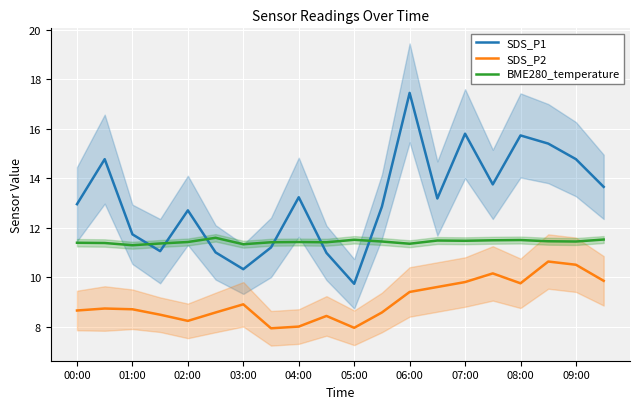

True or false: SDS_P2 and SDS_P1 cross at least once.

False